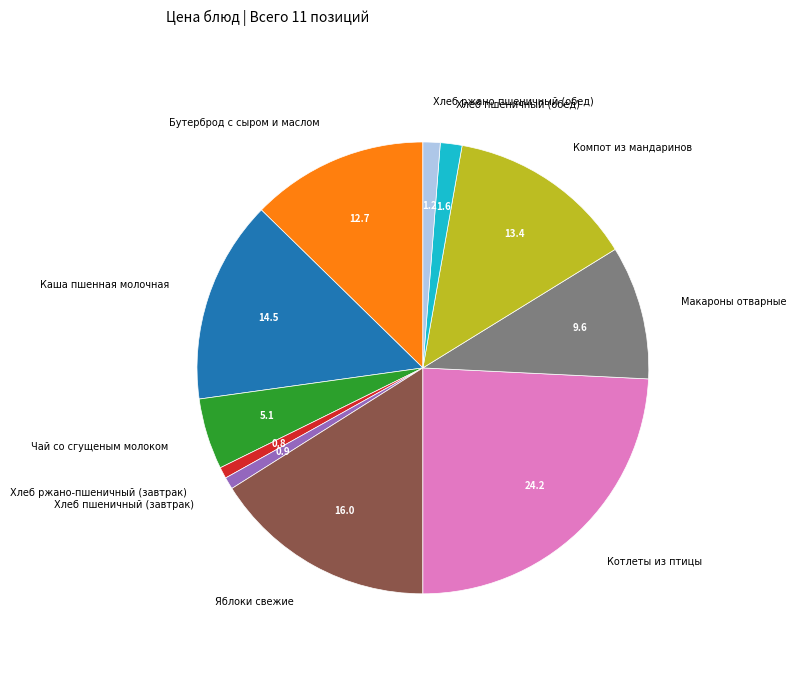

Is there any slice that represents more than half of the pie?

No